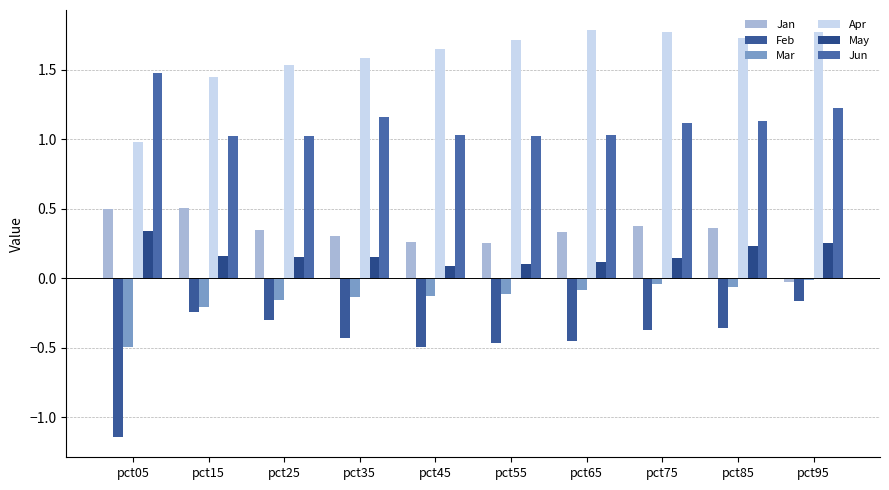

What is the total value across all series at pct15?

2.7